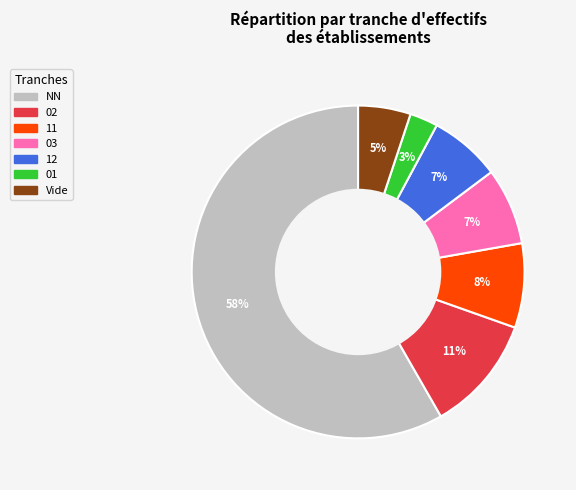

To the nearest percent, what is the difference between the largest and smallest slice percentages?

56%